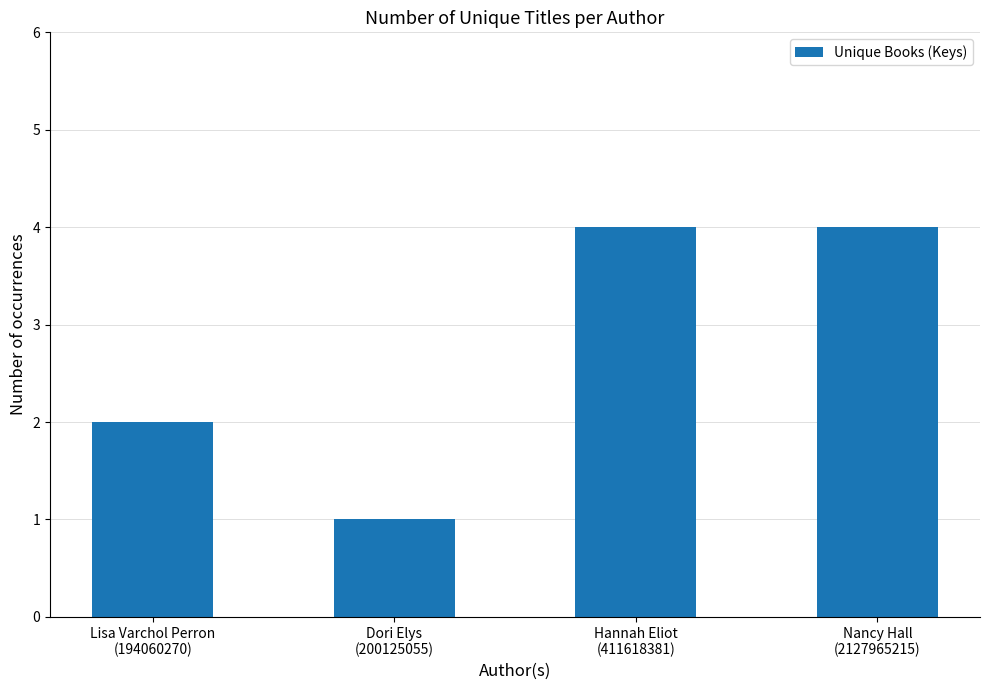

What value does the data have at Dori Elys
(200125055)?

1